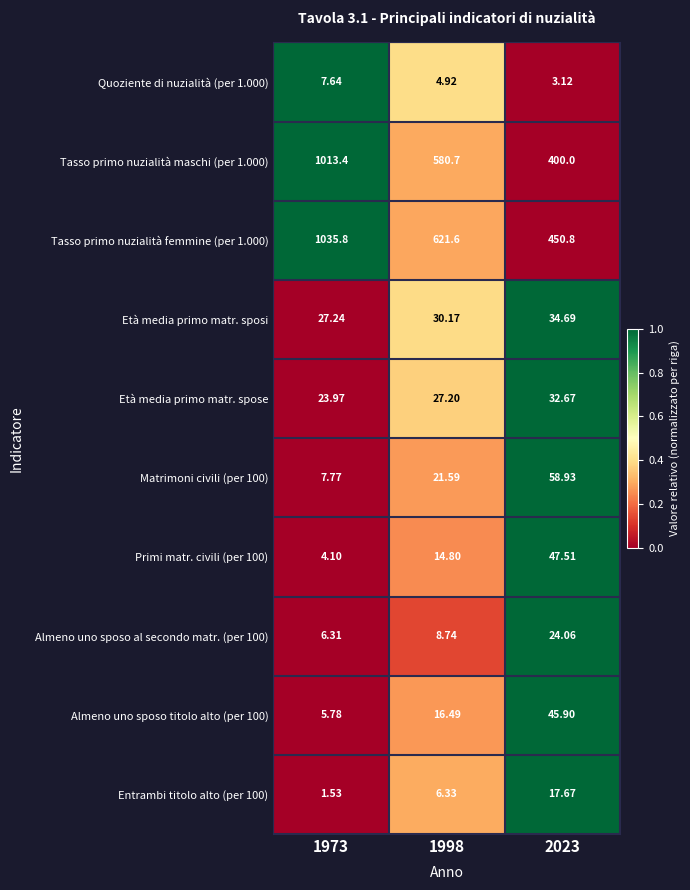

Is the value of Età media primo matr. spose at 1998 greater than the value of Matrimoni civili (per 100) at 1973?

Yes